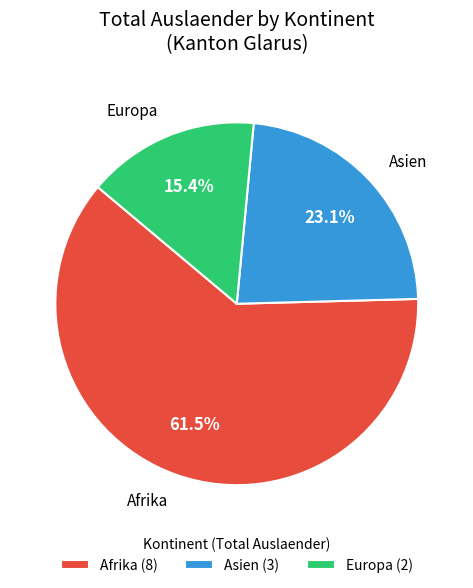

Which category has the biggest portion of the pie?

Afrika